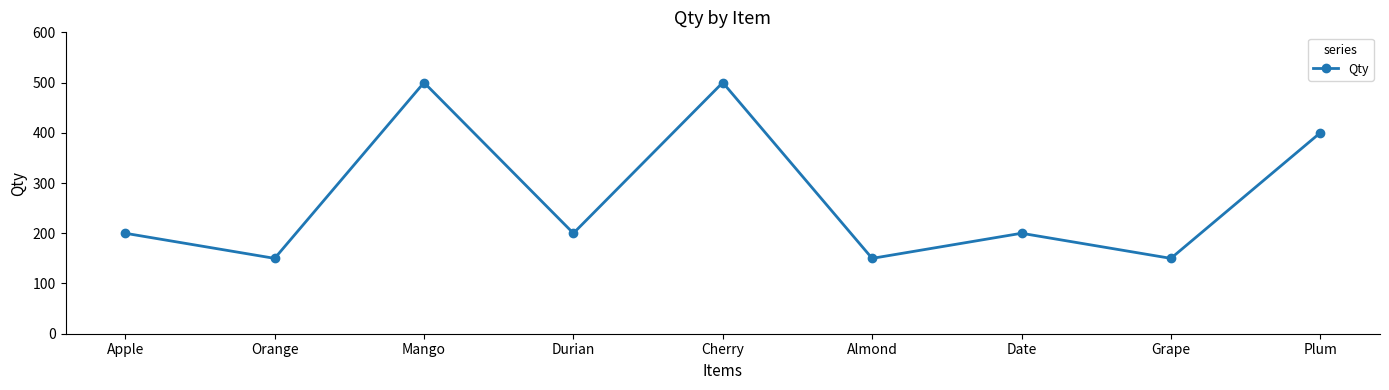

What is the value of the 1st point from the left?

200